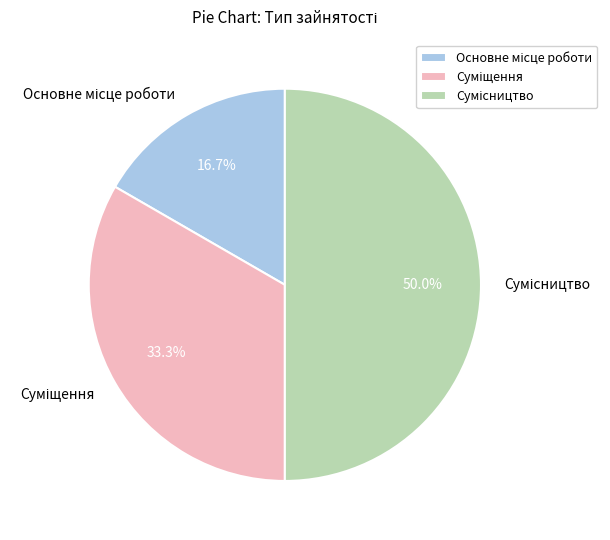

To the nearest percent, what is the average slice percentage?

33%